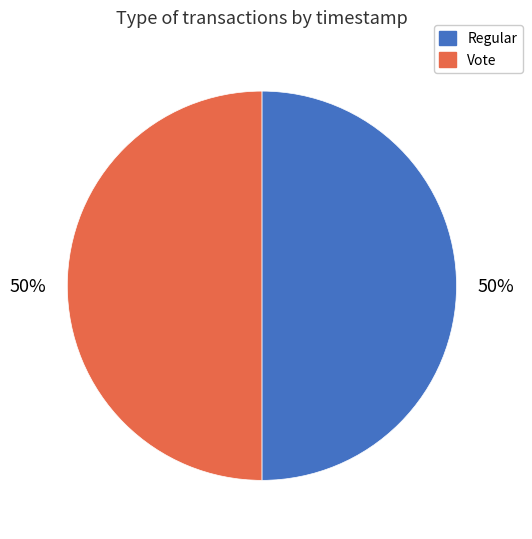

How many segments does this pie chart have?

2